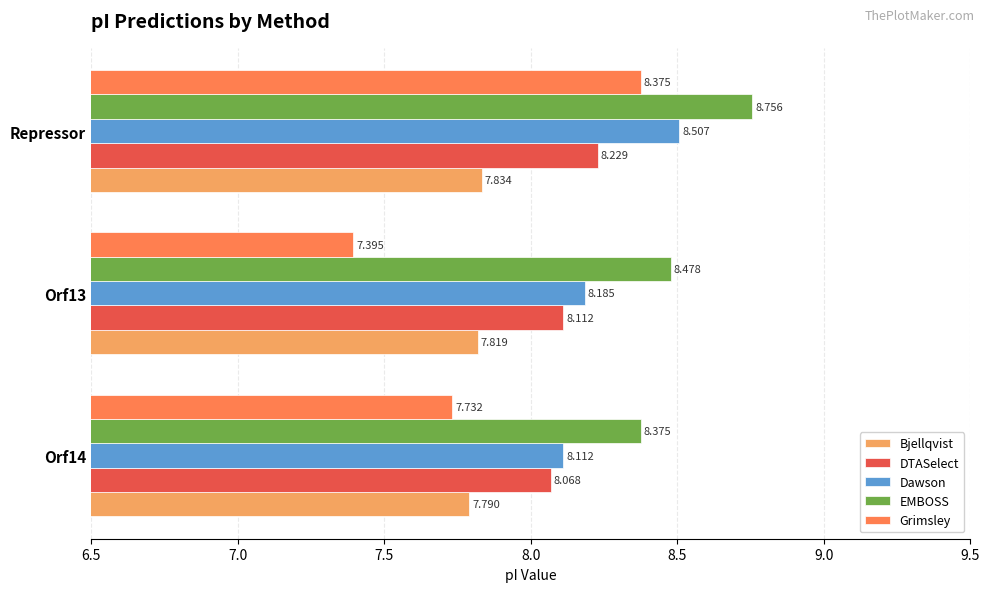

Between Orf13 and Repressor, which series saw the biggest shift?

Grimsley